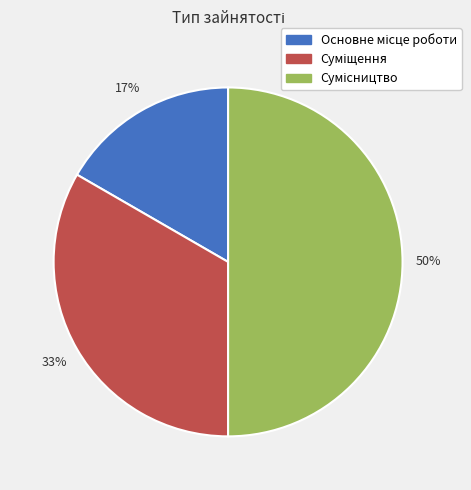

To the nearest percent, what is the average slice percentage?

33%